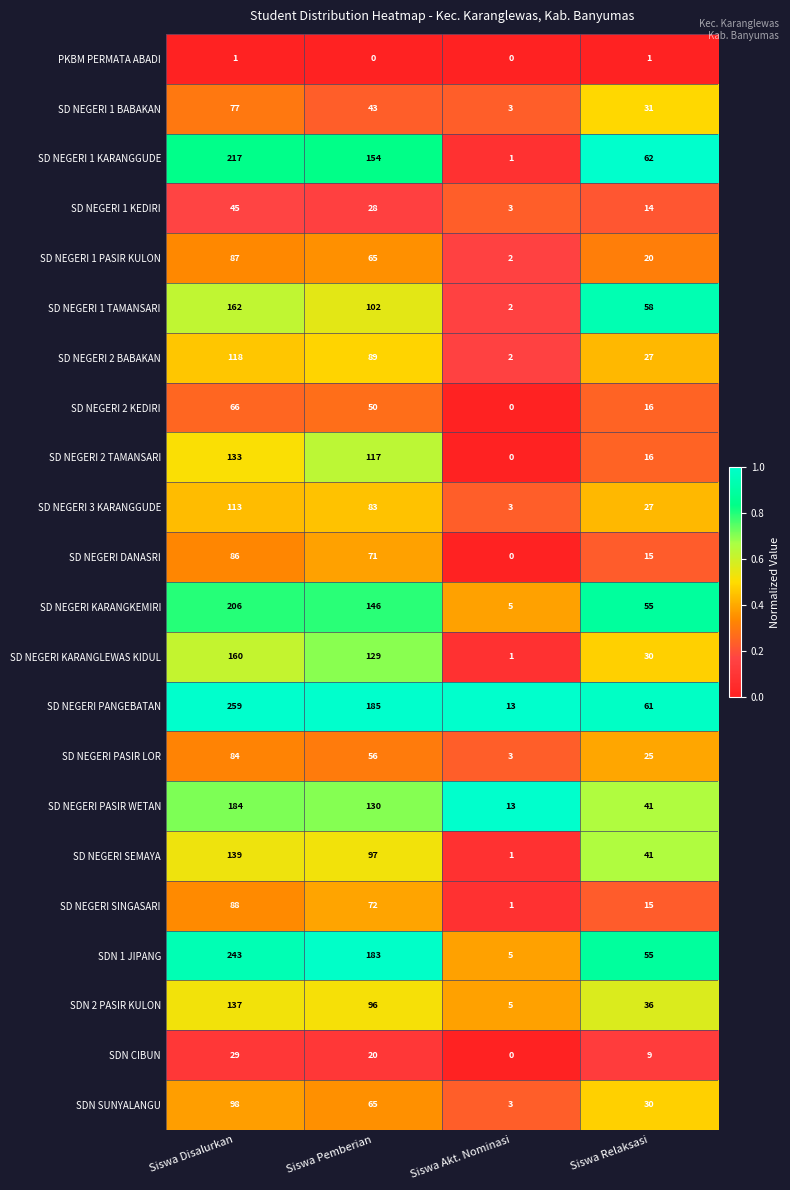

What is the difference between the maximum and minimum values in the SD NEGERI 2 KEDIRI series?

66